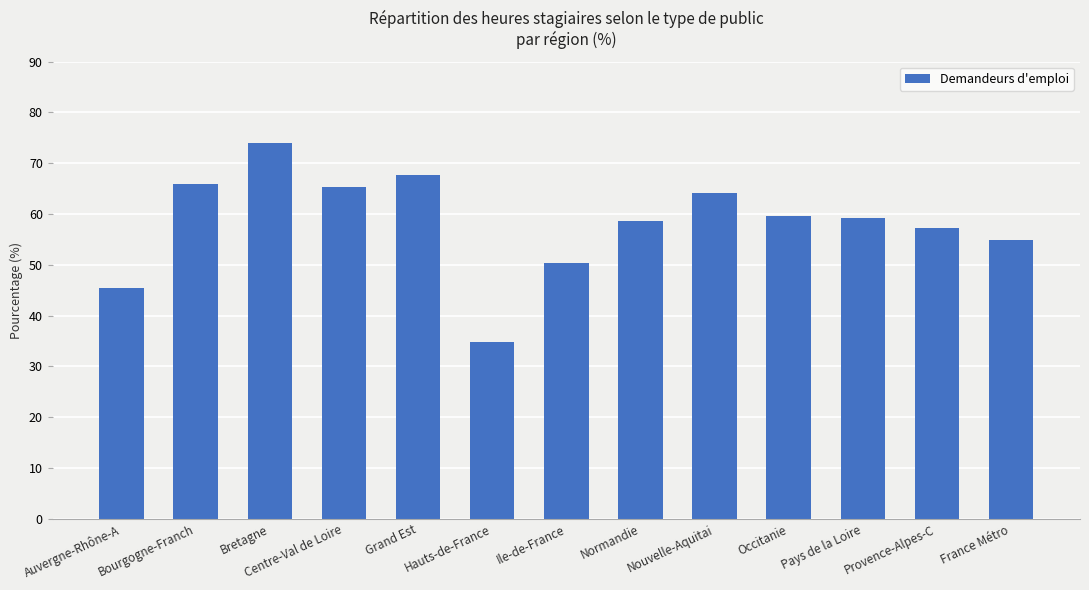

How many distinct data groups are displayed?

1